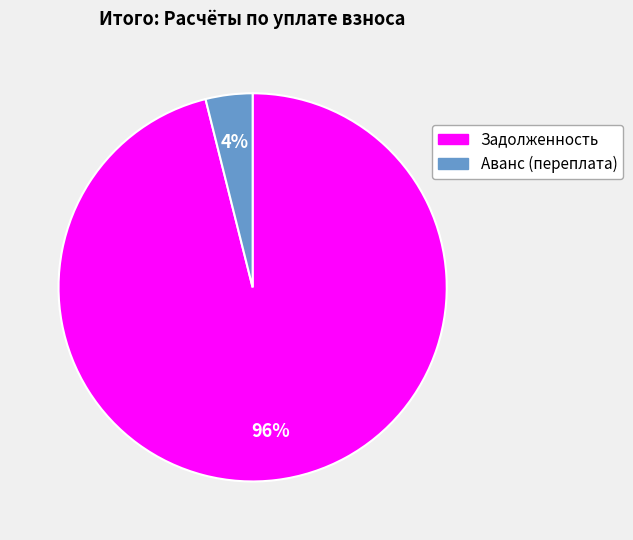

Does any single category account for the majority?

Yes